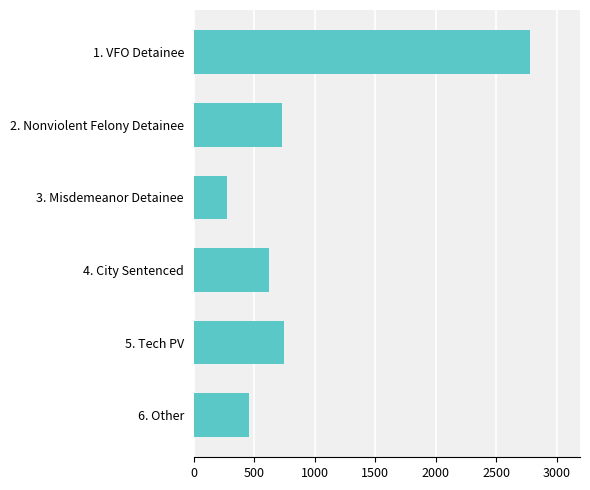

Reading top to bottom, extract all data points from this chart.

2776	730	271	624	747	456